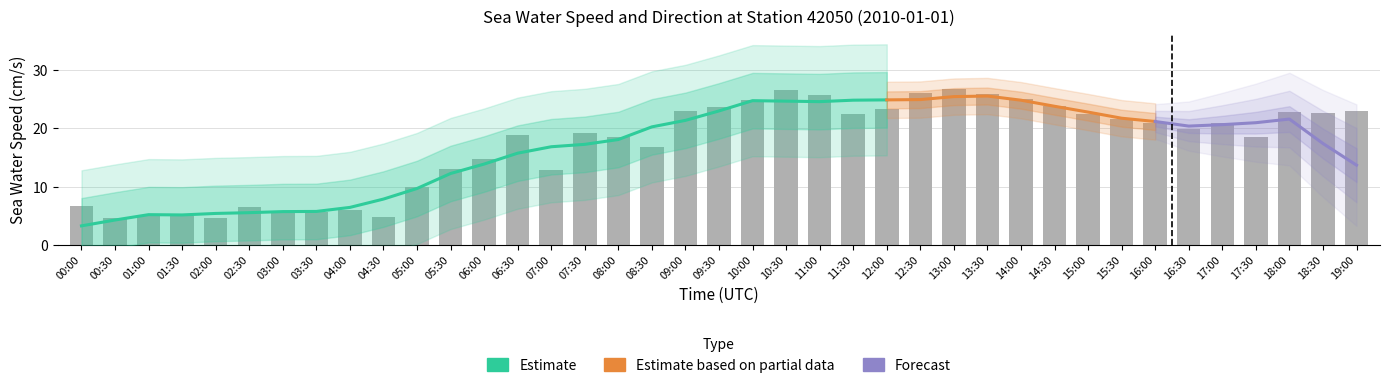

Reading right to left, list all the values displayed in this chart.

22.9	22.6	22.8	18.6	21.0	19.8	20.9	21.6	22.5	23.8	25.1	25.9	26.8	26.1	23.3	22.5	25.6	26.6	24.8	23.7	22.9	16.8	18.5	19.3	12.8	18.8	14.8	13.0	9.9	4.7	5.9	5.7	5.8	6.5	4.6	5.0	5.0	4.5	6.7